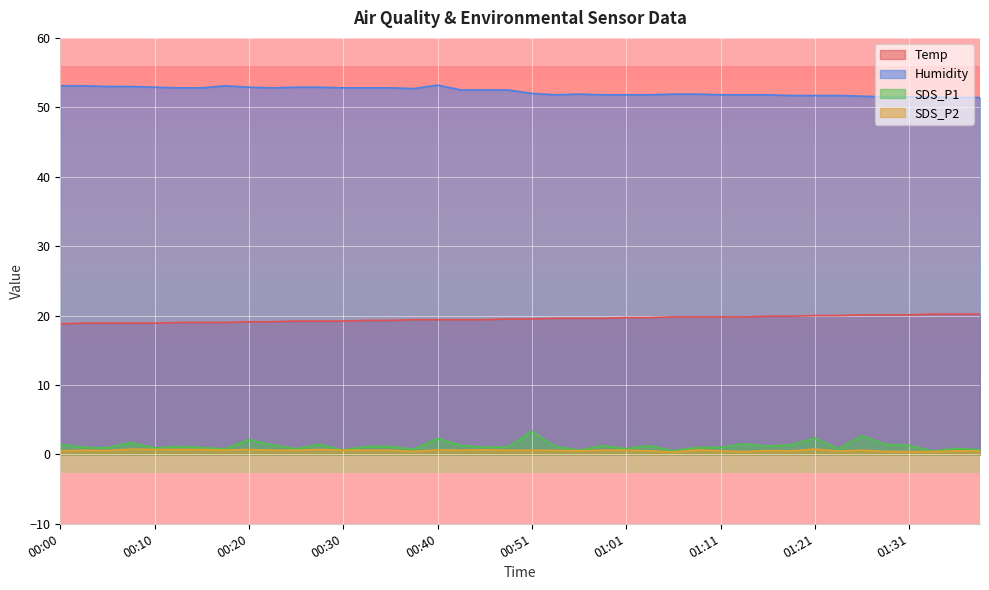

How many values in the SDS_P1 series are below 1?

15